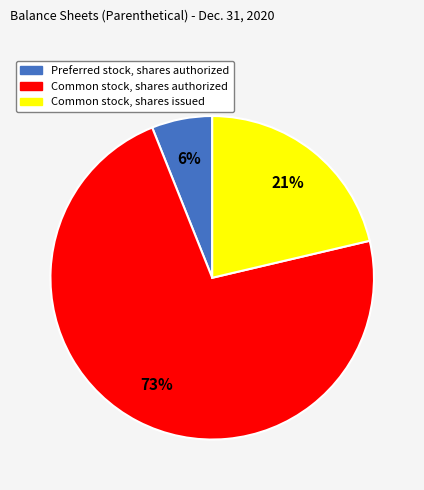

Approximately how many times larger is the value at Preferred stock, shares authorized compared to Common stock, shares authorized?

0.1